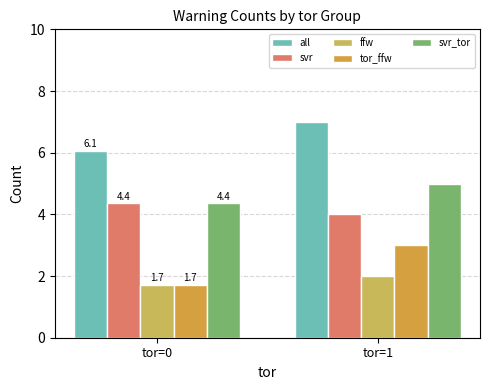

What is the sum of all ffw values?

3.7